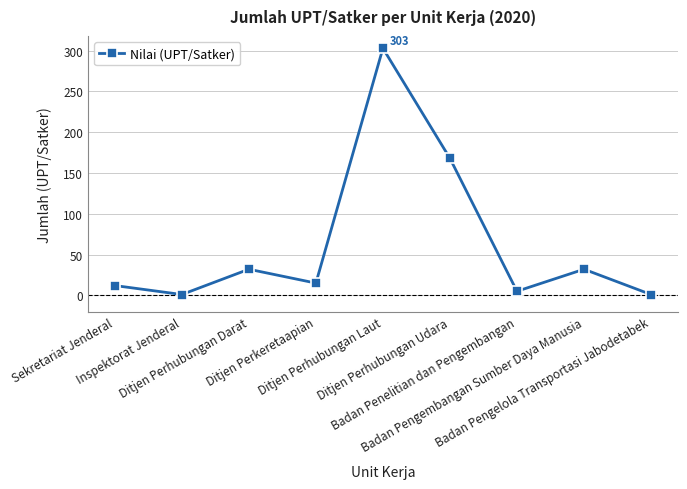

How many points are lower than both their immediate neighbors (excluding endpoints)?

3